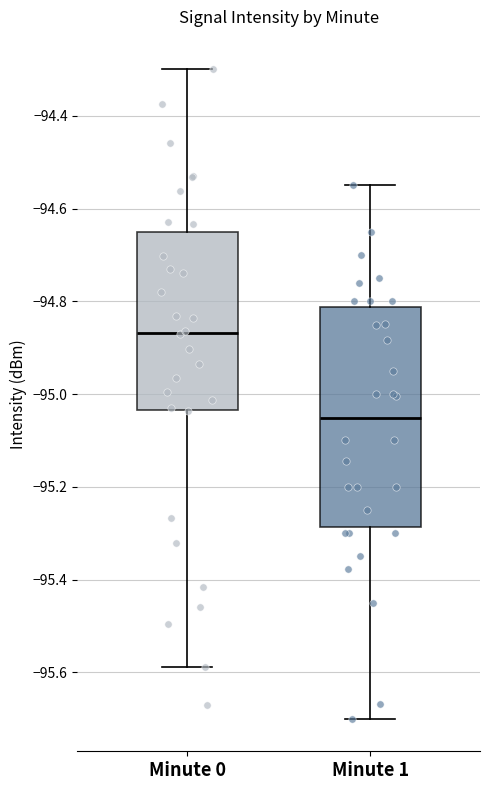

Which box is the tallest, from its lower edge to its upper edge?

Minute 1